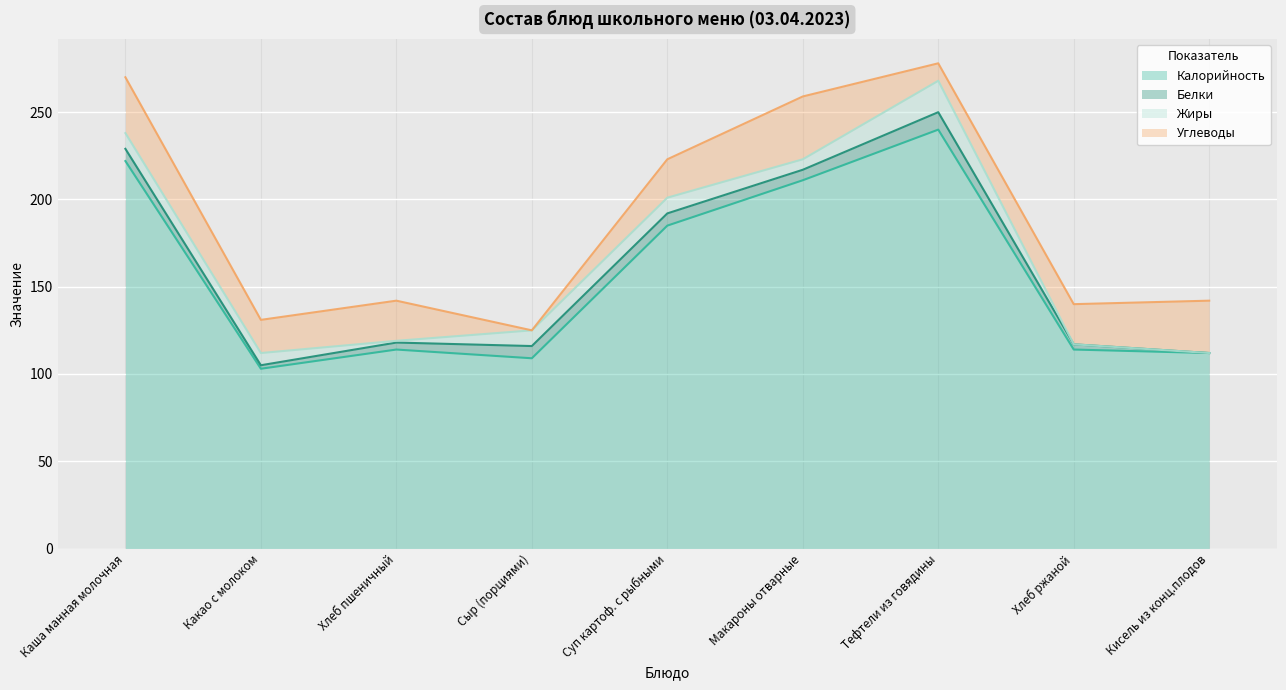

How many values in the Жиры series are below 7?

4